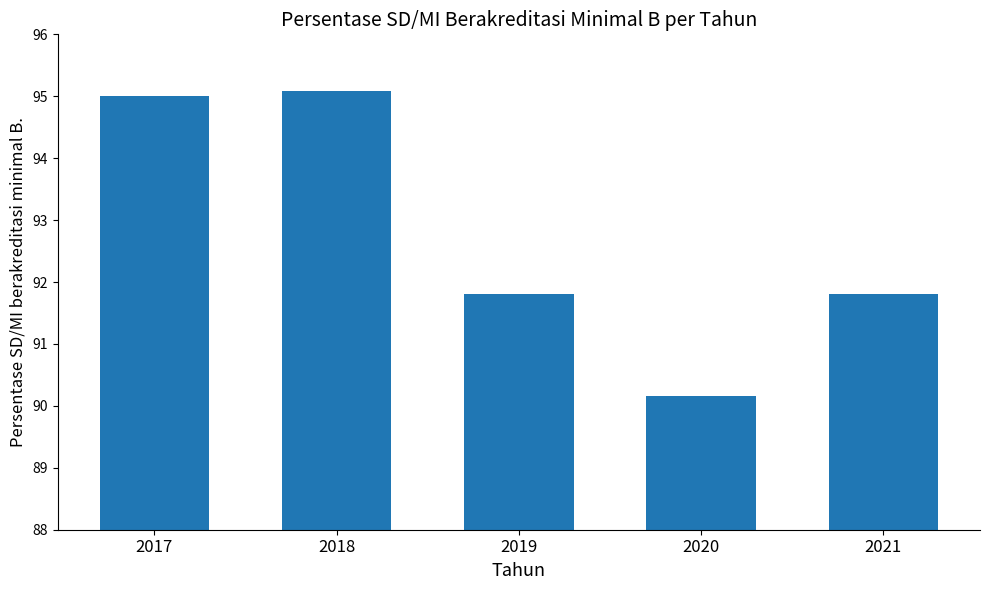

The chart shows a value of 95.1 at 2018. True or false?

True